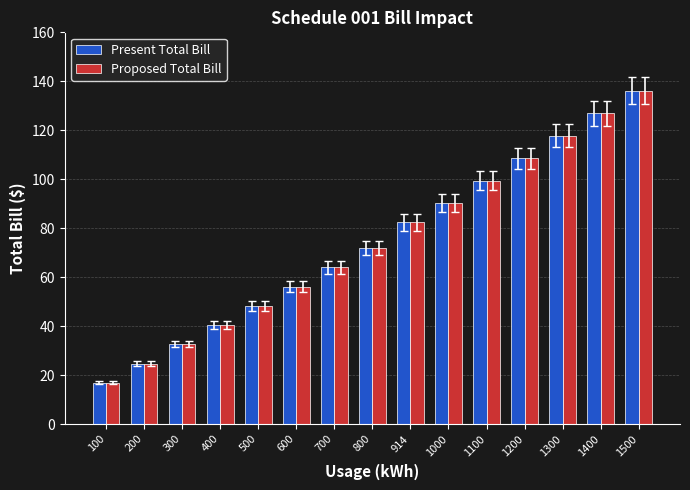

Where is Proposed Total Bill nearest to the value 76?

800